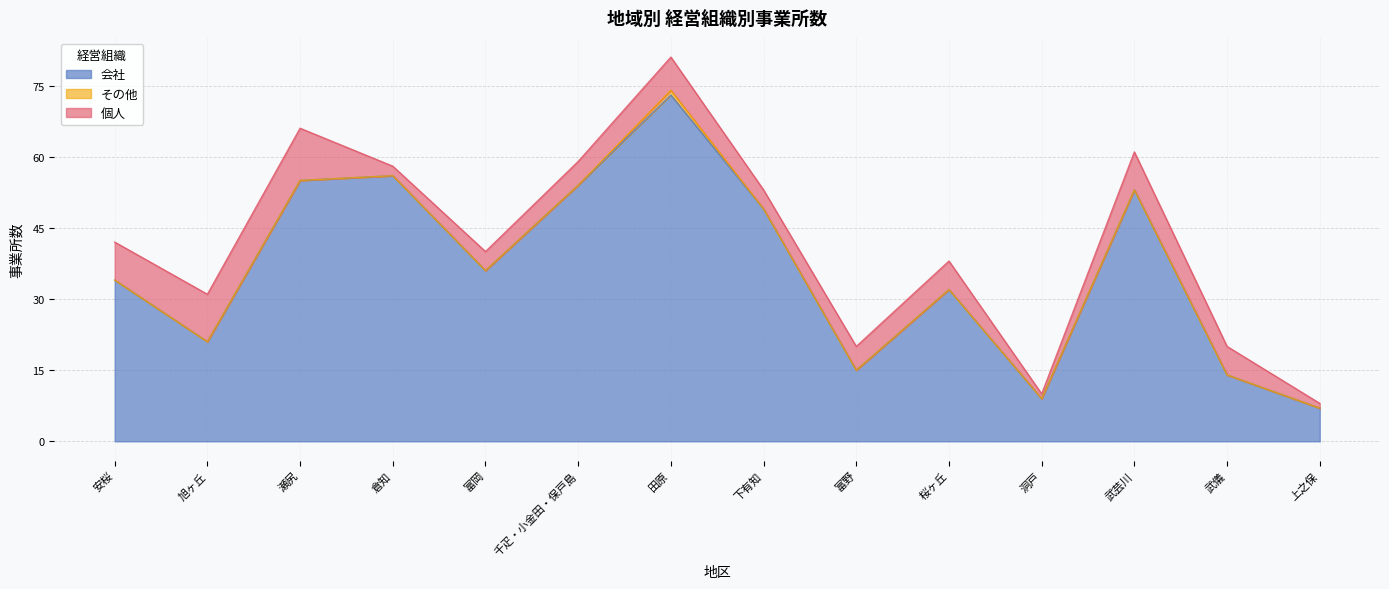

Which has a higher value, 武芸川 or 桜ヶ丘?

武芸川